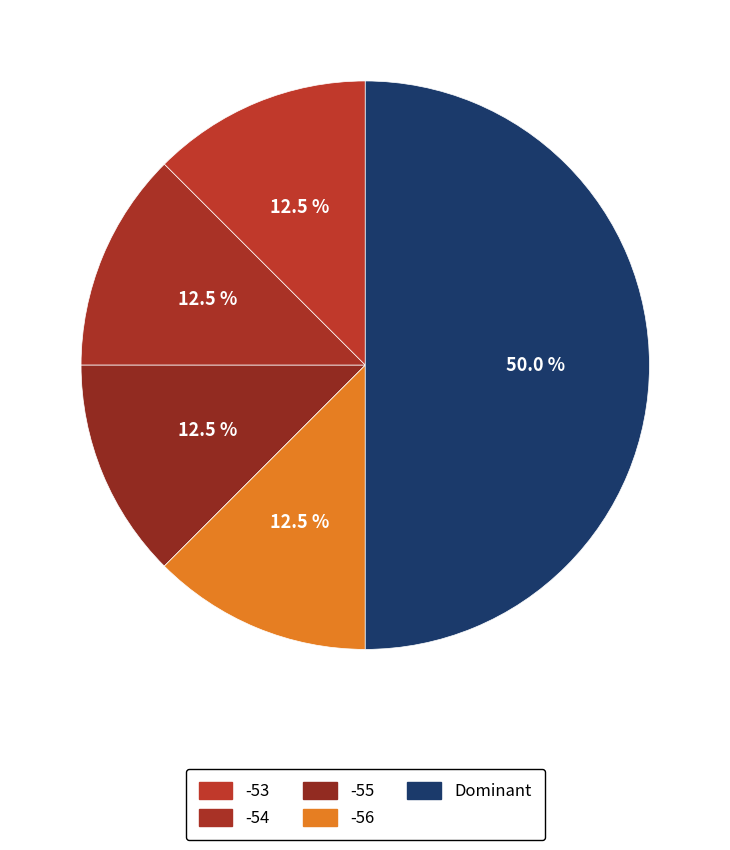

Count the number of slices in the pie.

5